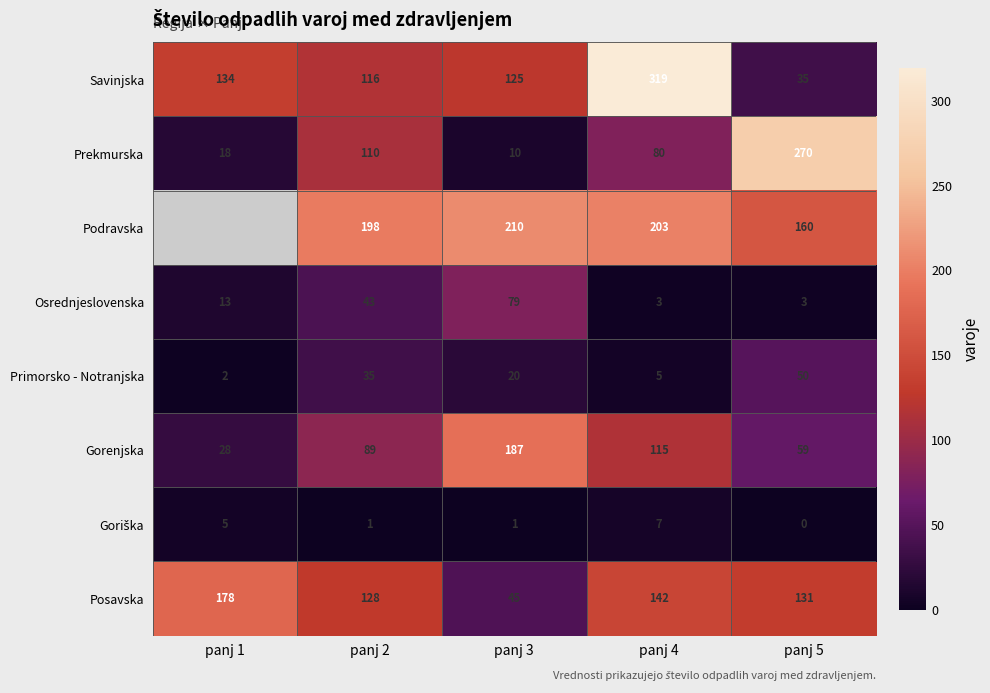

Rank the categories by Savinjska value from lowest to highest.

panj 5, panj 2, panj 3, panj 1, panj 4